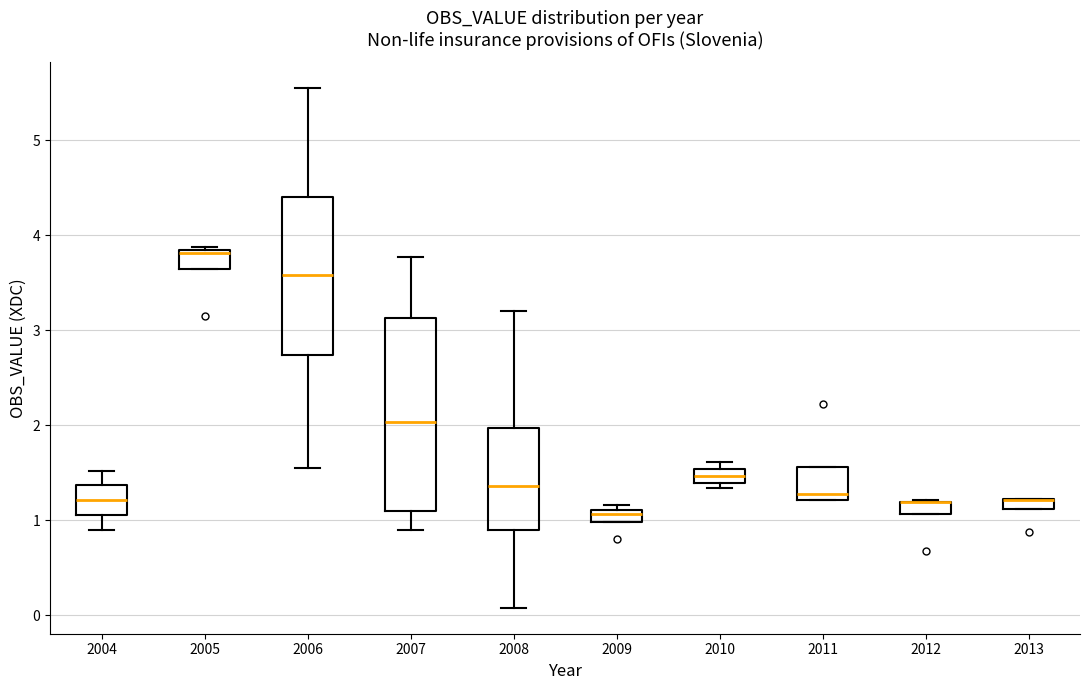

Which box is the tallest, from its lower edge to its upper edge?

2007